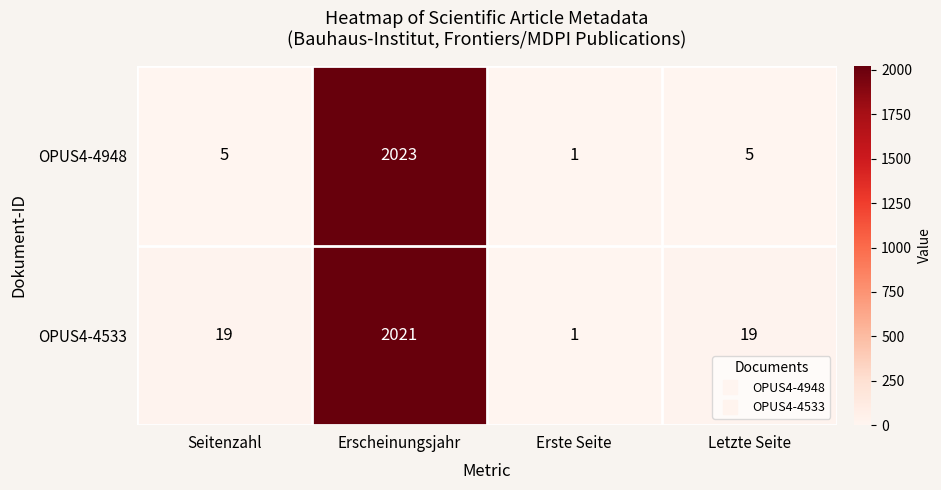

Reading left to right, what are all the values shown in this chart?

OPUS4-4948: 5	2023	1	5
OPUS4-4533: 19	2021	1	19